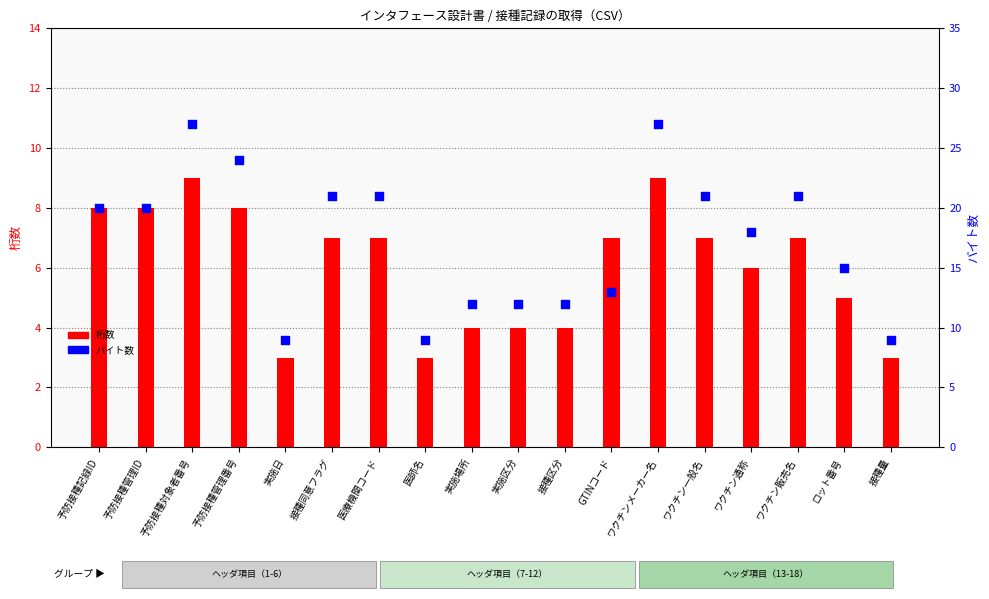

Which series reaches the minimum Y coordinate?

桁数